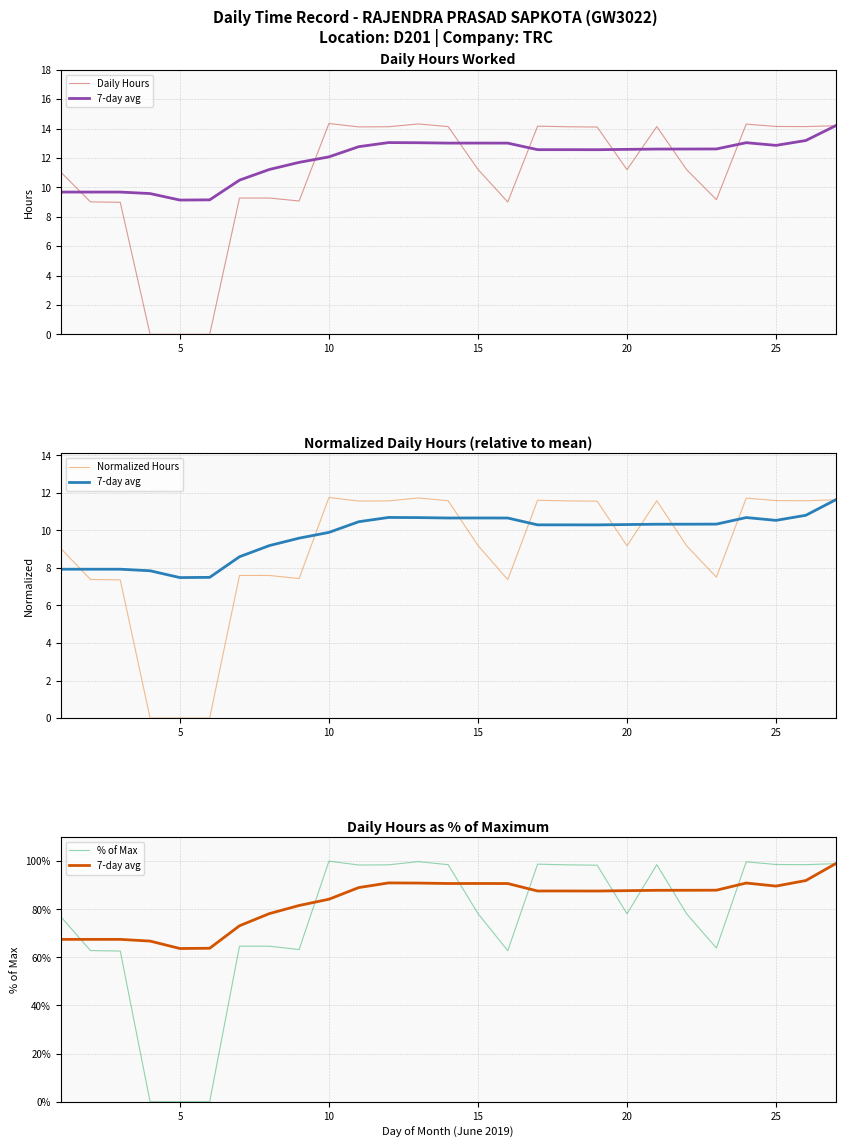

True or false: Normalized Hours and % of Max intersect in this chart.

False